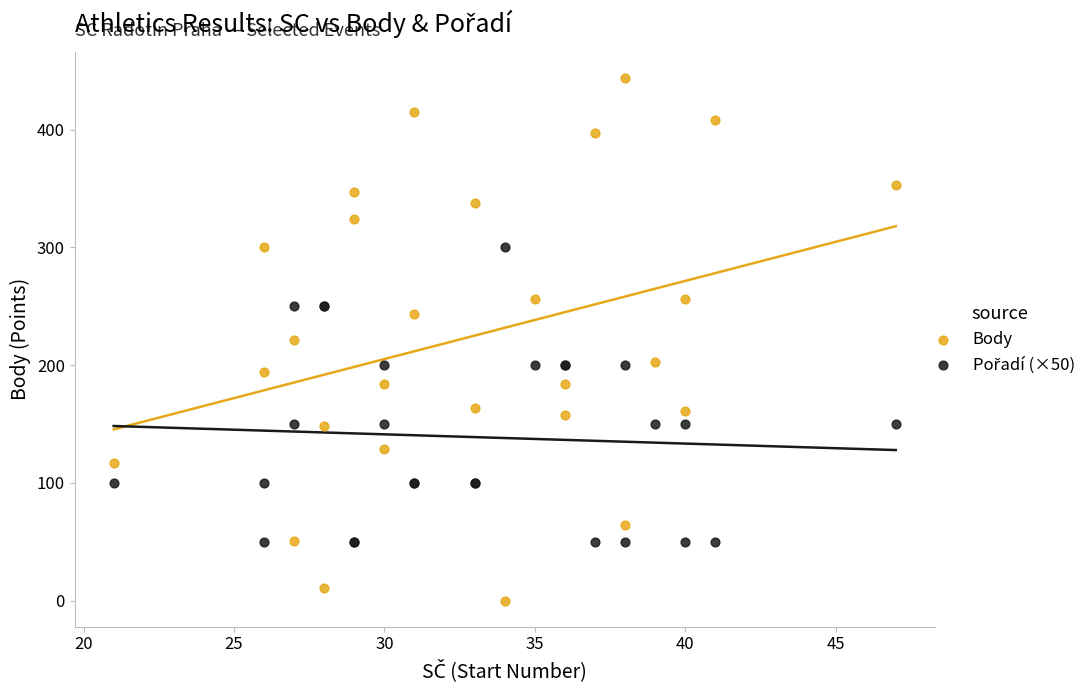

Which series reaches the maximum Y coordinate?

Body